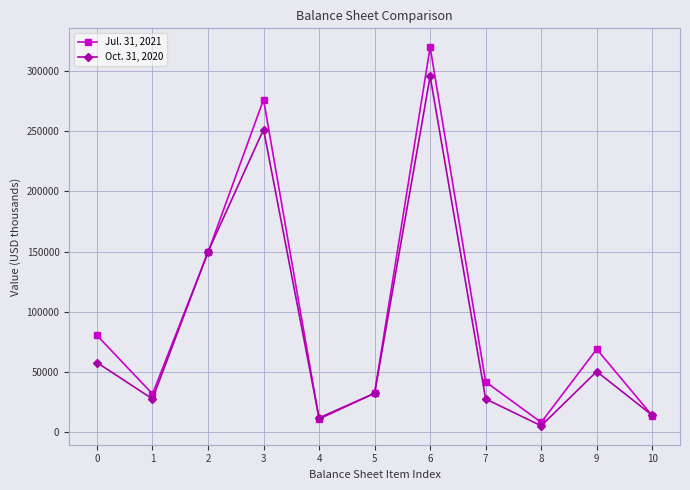

Where is the first local maximum for Oct. 31, 2020?

3